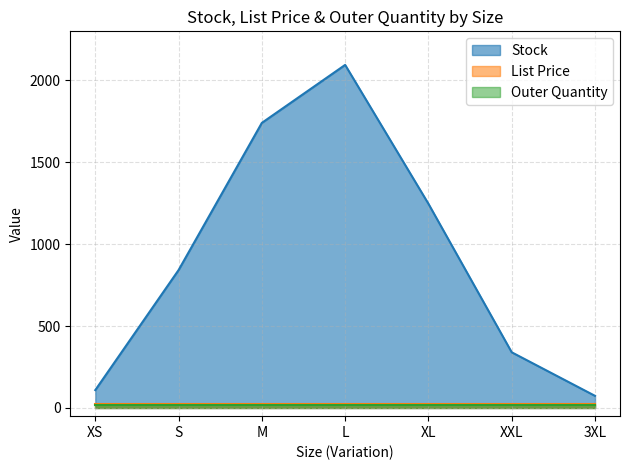

Reading left to right, extract all data points from this chart.

Stock: 109.0	842.0	1741.0	2095.0	1247.0	340.0	74.0
List Price: 24.9	24.9	24.9	24.9	24.9	24.9	24.9
Outer Quantity: 20.0	20.0	20.0	20.0	20.0	20.0	20.0